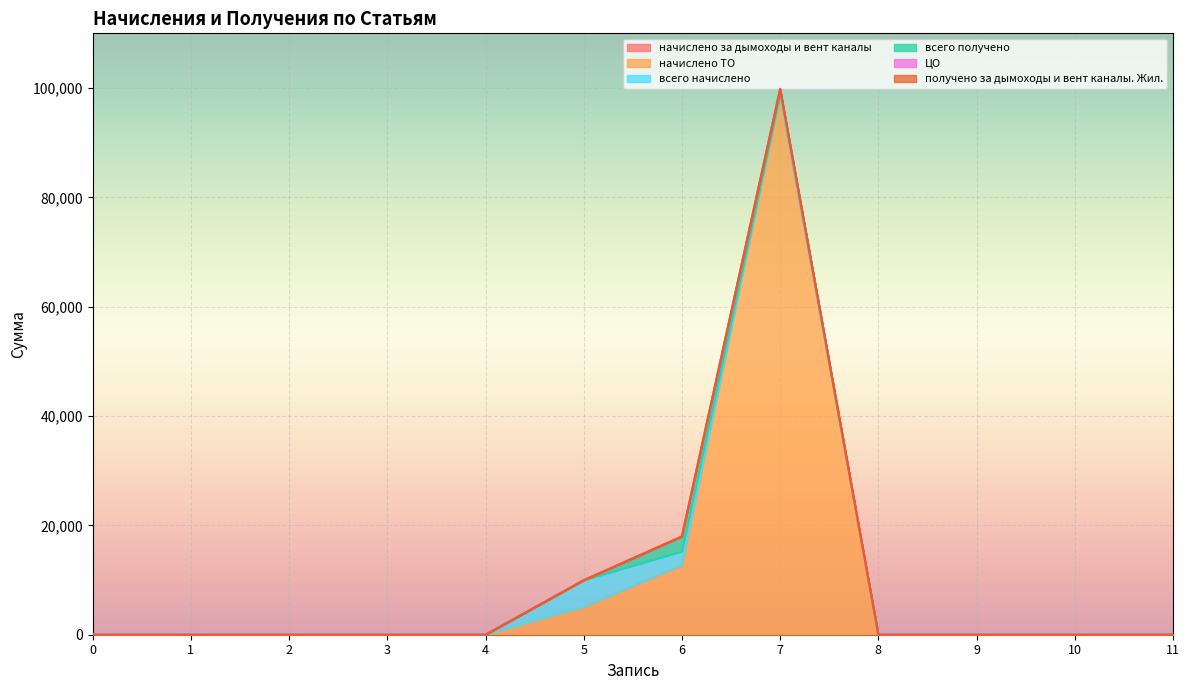

Count the number of data series in this chart.

6